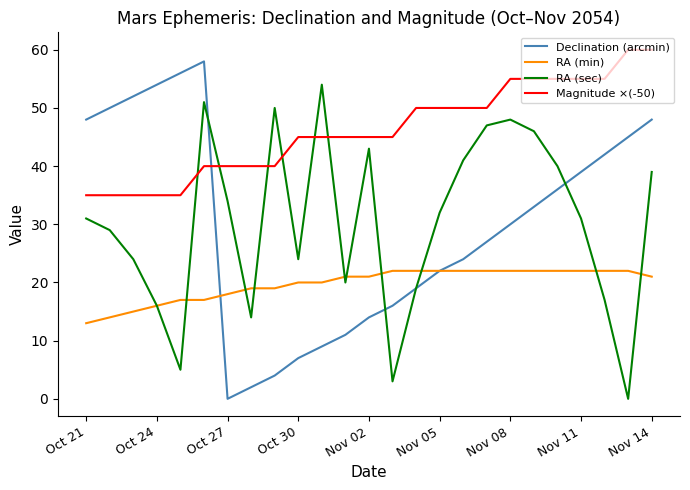

Is this an area chart (filled region under the line)?

No